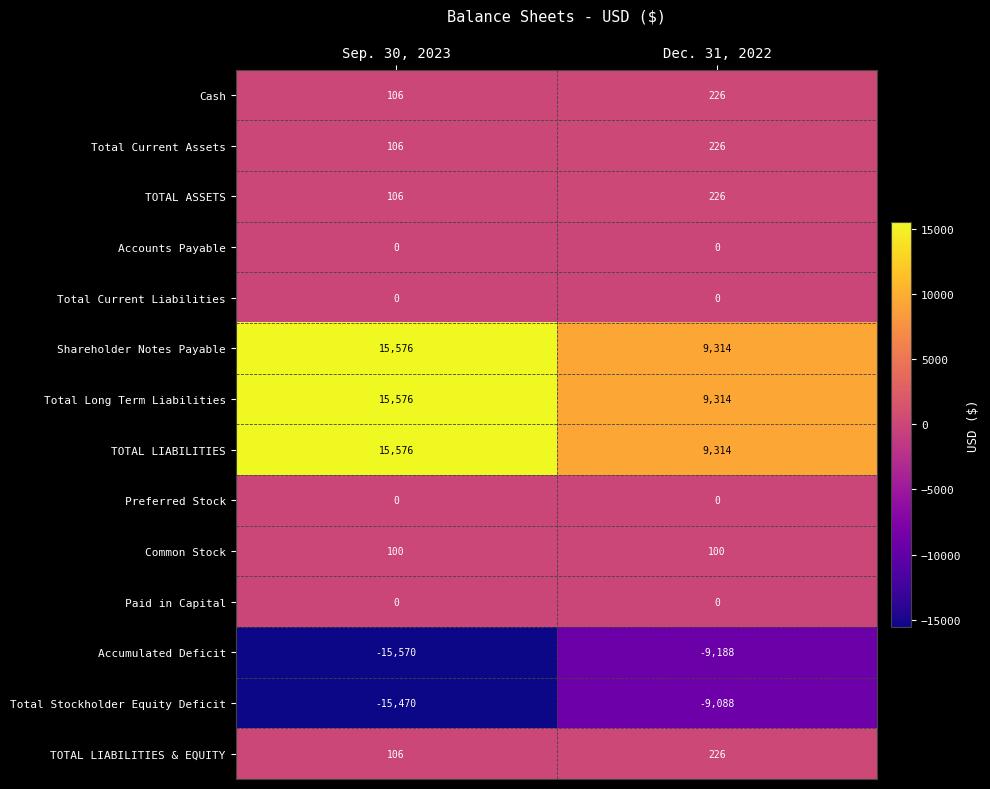

What is the total value across all series at Sep. 30, 2023?

16212